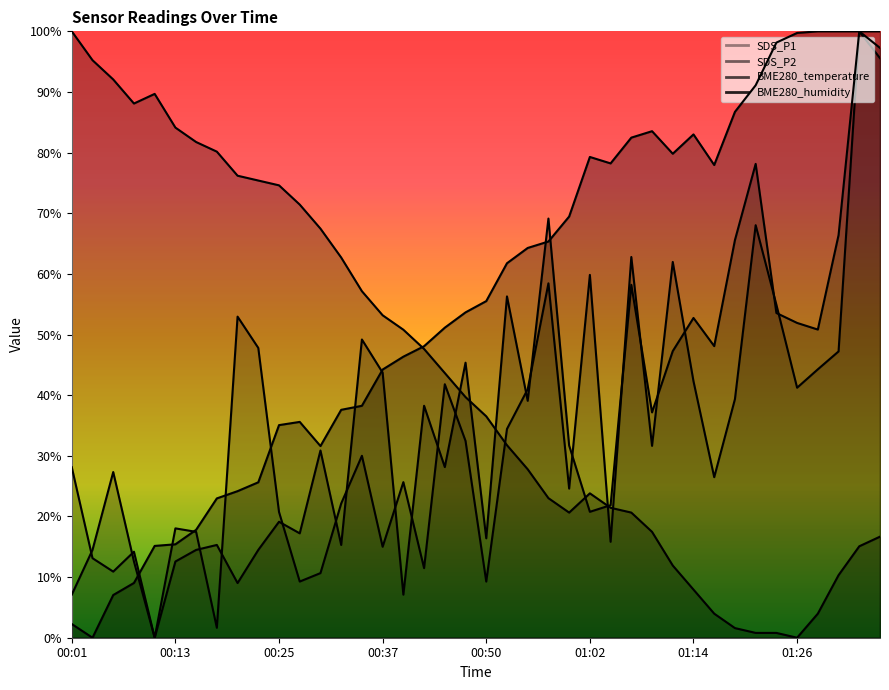

True or false: SDS_P1 and SDS_P2 intersect in this chart.

True